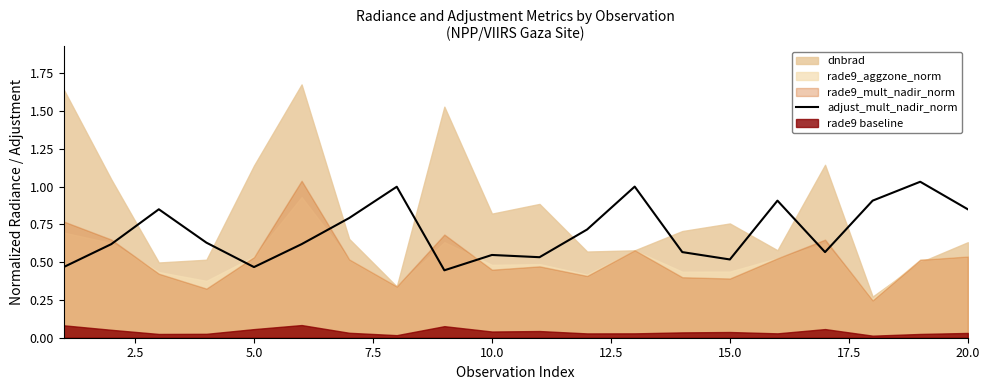

True or false: the data has more than 1 interior local peaks.

True